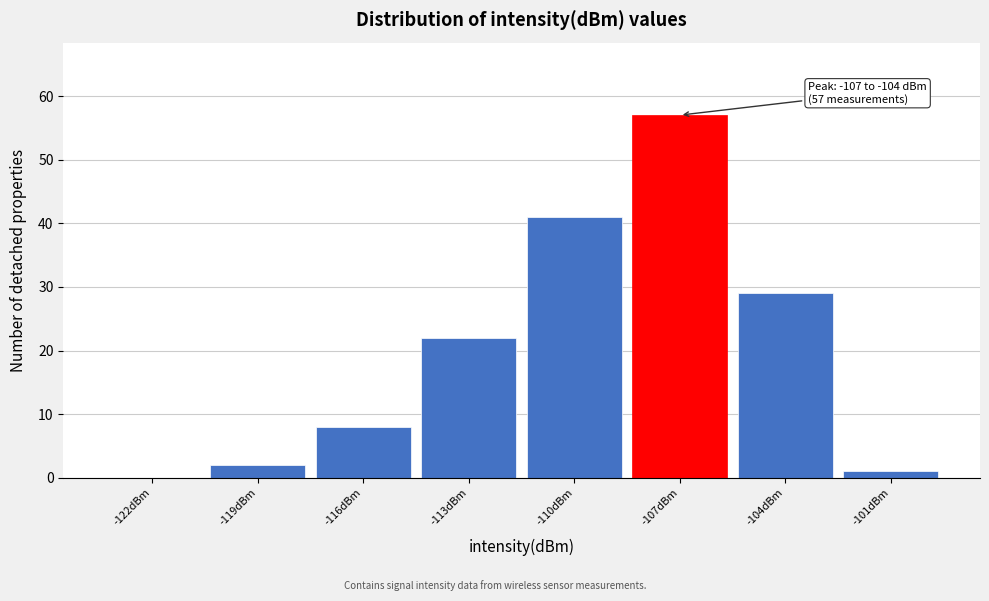

Reading left to right, what are all the values shown in this chart?

-122dBm=0	-119dBm=2	-116dBm=8	-113dBm=22	-110dBm=41	-107dBm=57	-104dBm=29	-101dBm=1